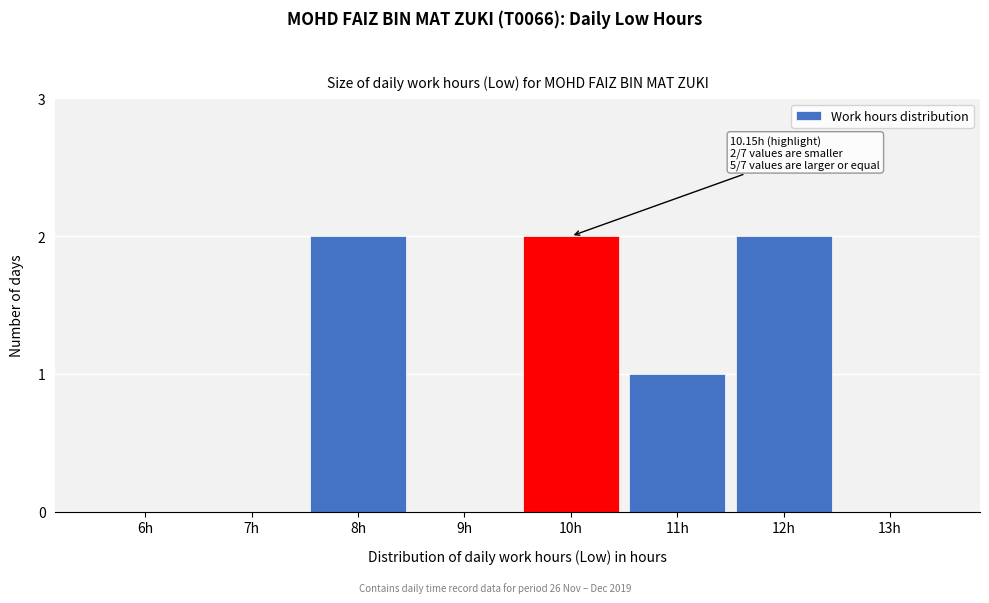

Reading left to right, transcribe all the data shown in this chart.

6h=0	7h=0	8h=2	9h=0	10h=2	11h=1	12h=2	13h=0